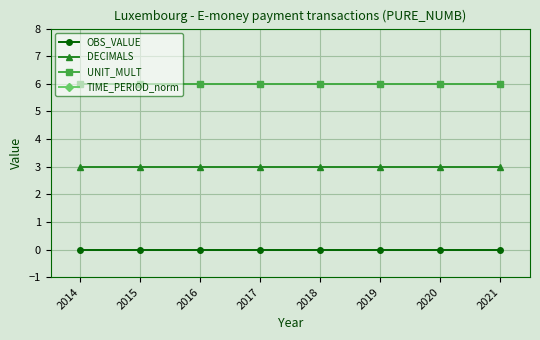

Between 2016 and 2020, which series saw the biggest shift?

TIME_PERIOD_norm